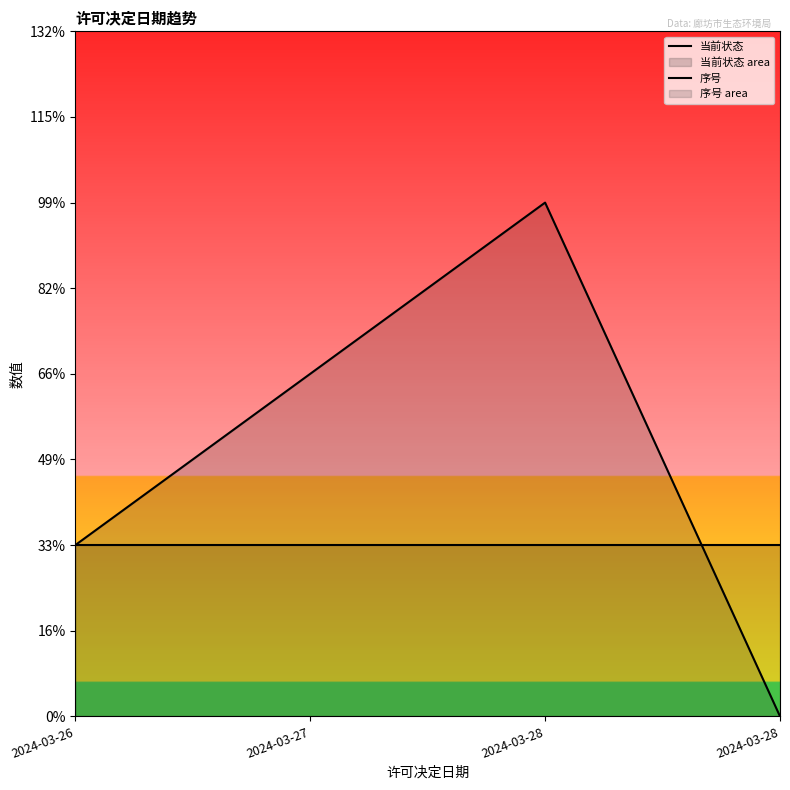

Is the value of 序号 at 2024-03-28 greater than the value of 当前状态 at 2024-03-27?

Yes